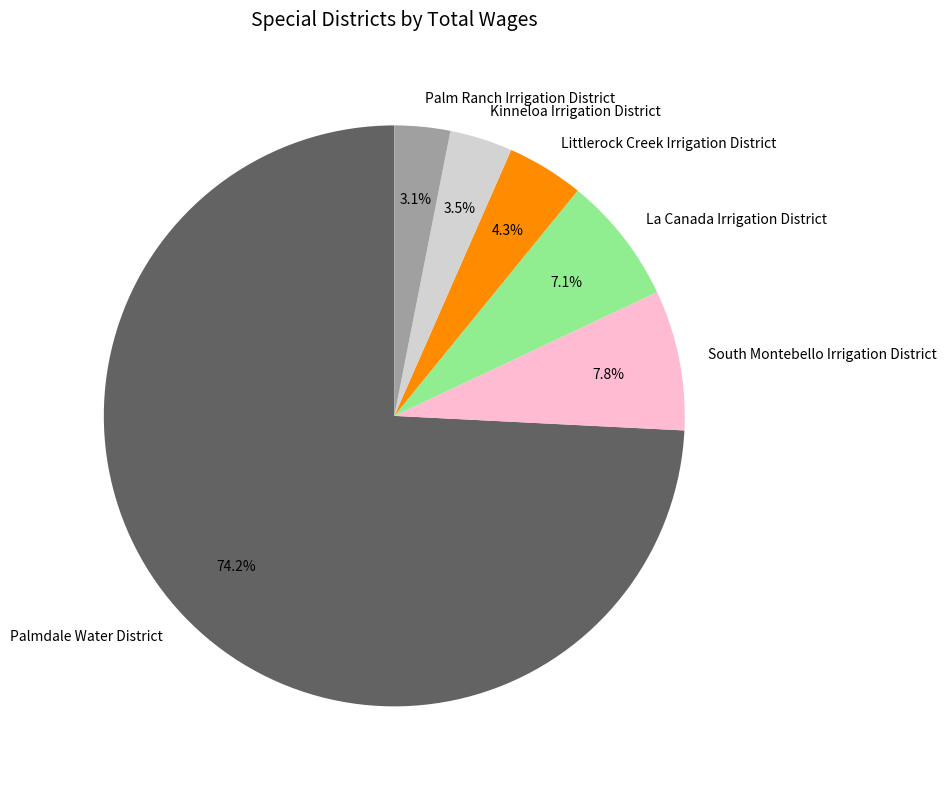

To the nearest percent, what is the difference between the South Montebello Irrigation District and Palmdale Water District slice percentages?

66%